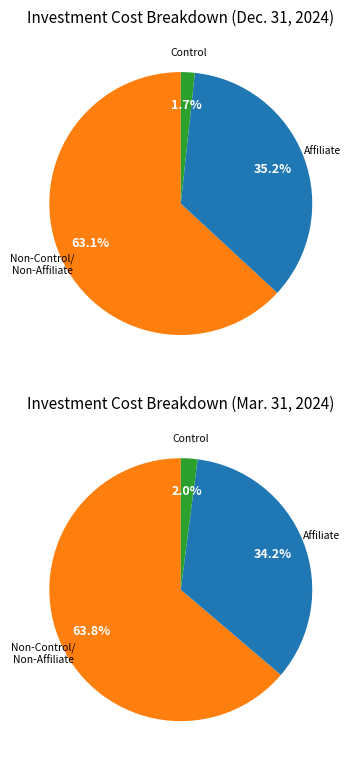

What is the largest slice in the pie chart?

Non-Control/Non-Affiliate Investments